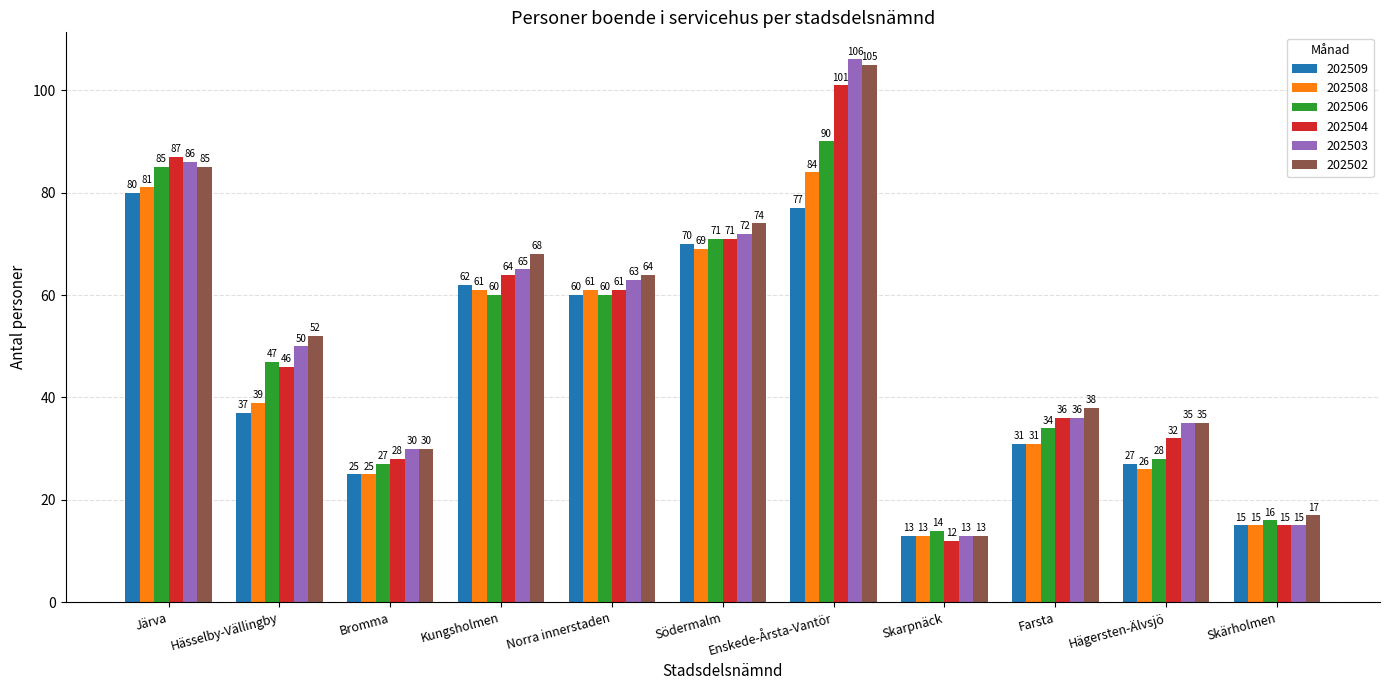

Reading left to right, what are all the values shown in this chart?

202509: Järva=80	Hässelby-Vällingby=37	Bromma=25	Kungsholmen=62	Norra innerstaden=60	Södermalm=70	Enskede-Årsta-Vantör=77	Skarpnäck=13	Farsta=31	Hägersten-Älvsjö=27	Skärholmen=15
202508: Järva=81	Hässelby-Vällingby=39	Bromma=25	Kungsholmen=61	Norra innerstaden=61	Södermalm=69	Enskede-Årsta-Vantör=84	Skarpnäck=13	Farsta=31	Hägersten-Älvsjö=26	Skärholmen=15
202506: Järva=85	Hässelby-Vällingby=47	Bromma=27	Kungsholmen=60	Norra innerstaden=60	Södermalm=71	Enskede-Årsta-Vantör=90	Skarpnäck=14	Farsta=34	Hägersten-Älvsjö=28	Skärholmen=16
202504: Järva=87	Hässelby-Vällingby=46	Bromma=28	Kungsholmen=64	Norra innerstaden=61	Södermalm=71	Enskede-Årsta-Vantör=101	Skarpnäck=12	Farsta=36	Hägersten-Älvsjö=32	Skärholmen=15
202503: Järva=86	Hässelby-Vällingby=50	Bromma=30	Kungsholmen=65	Norra innerstaden=63	Södermalm=72	Enskede-Årsta-Vantör=106	Skarpnäck=13	Farsta=36	Hägersten-Älvsjö=35	Skärholmen=15
202502: Järva=85	Hässelby-Vällingby=52	Bromma=30	Kungsholmen=68	Norra innerstaden=64	Södermalm=74	Enskede-Årsta-Vantör=105	Skarpnäck=13	Farsta=38	Hägersten-Älvsjö=35	Skärholmen=17